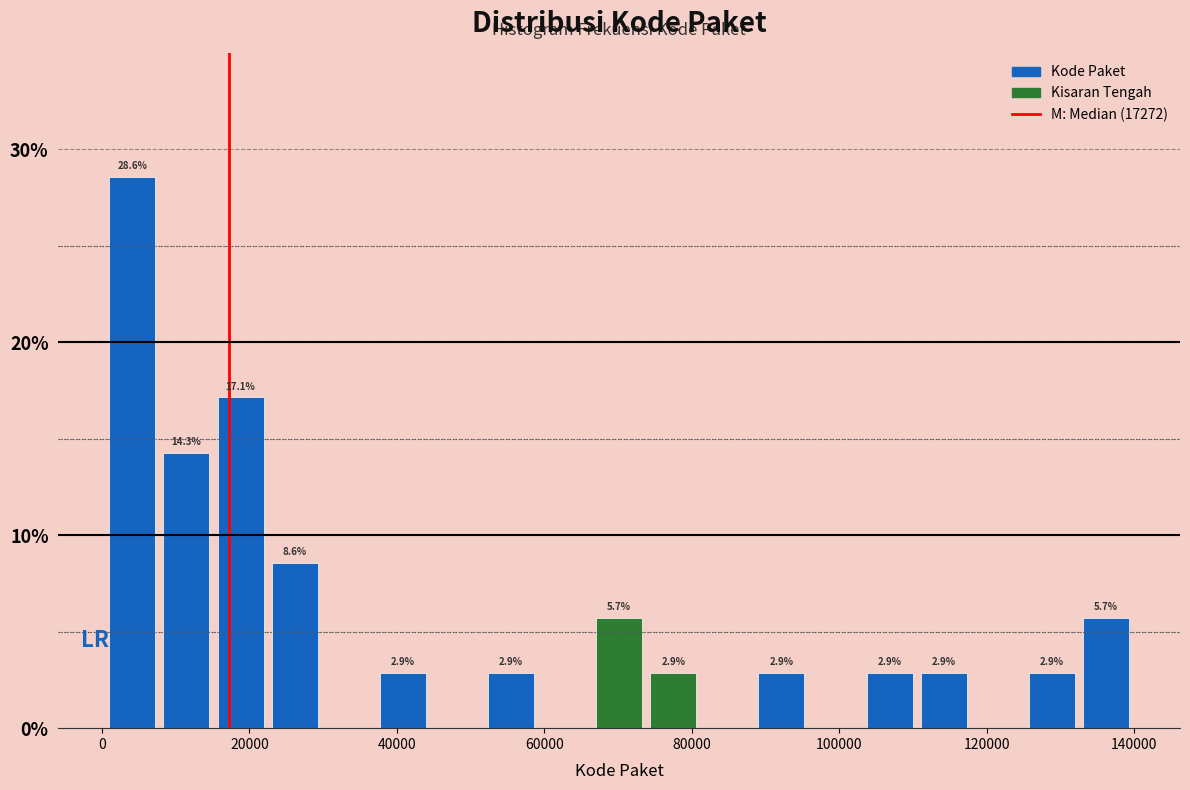

Read against the x-axis, roughly where is the centre of the tallest bar?

4000